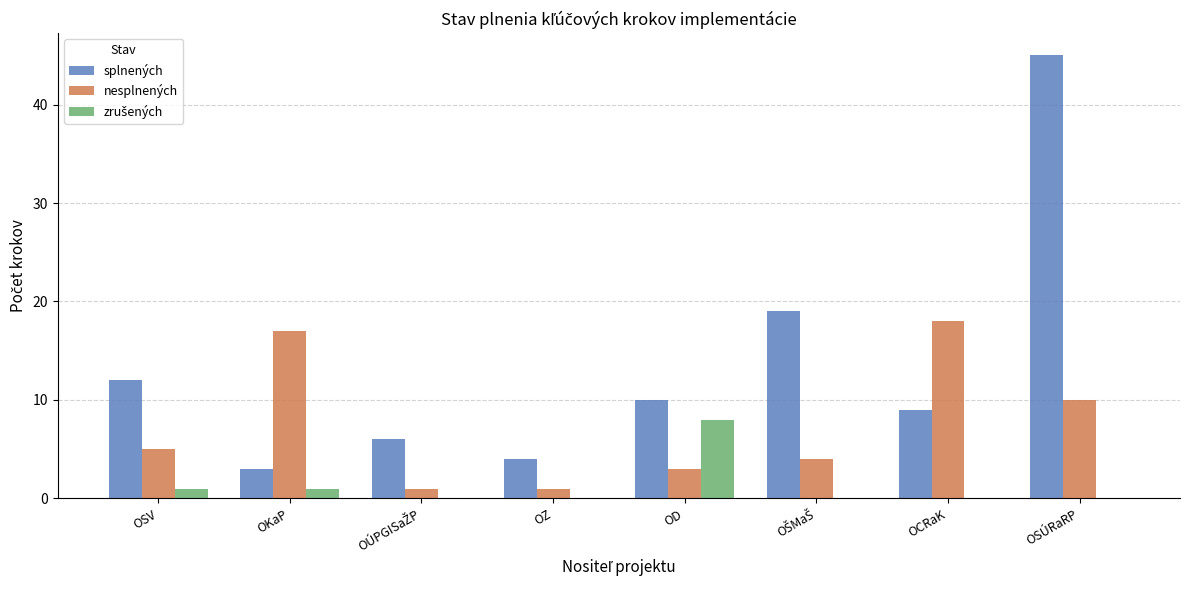

Which series changed the most between OKaP and OZ?

nesplnených